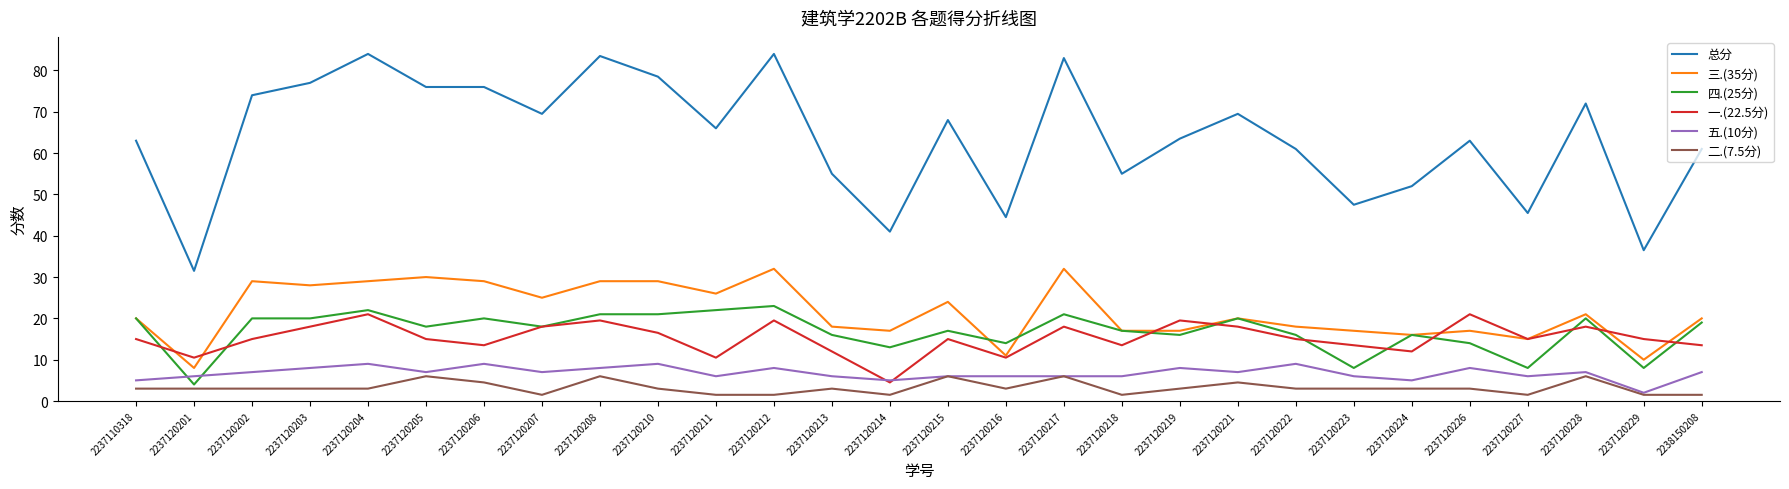

Reading left to right, extract all data points from this chart.

总分: 63.0	31.5	74.0	77.0	84.0	76.0	76.0	69.5	83.5	78.5	66.0	84.0	55.0	41.0	68.0	44.5	83.0	55.0	63.5	69.5	61.0	47.5	52.0	63.0	45.5	72.0	36.5	61.0
三.(35分): 20.0	8.0	29.0	28.0	29.0	30.0	29.0	25.0	29.0	29.0	26.0	32.0	18.0	17.0	24.0	11.0	32.0	17.0	17.0	20.0	18.0	17.0	16.0	17.0	15.0	21.0	10.0	20.0
四.(25分): 20.0	4.0	20.0	20.0	22.0	18.0	20.0	18.0	21.0	21.0	22.0	23.0	16.0	13.0	17.0	14.0	21.0	17.0	16.0	20.0	16.0	8.0	16.0	14.0	8.0	20.0	8.0	19.0
一.(22.5分): 15.0	10.5	15.0	18.0	21.0	15.0	13.5	18.0	19.5	16.5	10.5	19.5	12.0	4.5	15.0	10.5	18.0	13.5	19.5	18.0	15.0	13.5	12.0	21.0	15.0	18.0	15.0	13.5
五.(10分): 5.0	6.0	7.0	8.0	9.0	7.0	9.0	7.0	8.0	9.0	6.0	8.0	6.0	5.0	6.0	6.0	6.0	6.0	8.0	7.0	9.0	6.0	5.0	8.0	6.0	7.0	2.0	7.0
二.(7.5分): 3.0	3.0	3.0	3.0	3.0	6.0	4.5	1.5	6.0	3.0	1.5	1.5	3.0	1.5	6.0	3.0	6.0	1.5	3.0	4.5	3.0	3.0	3.0	3.0	1.5	6.0	1.5	1.5